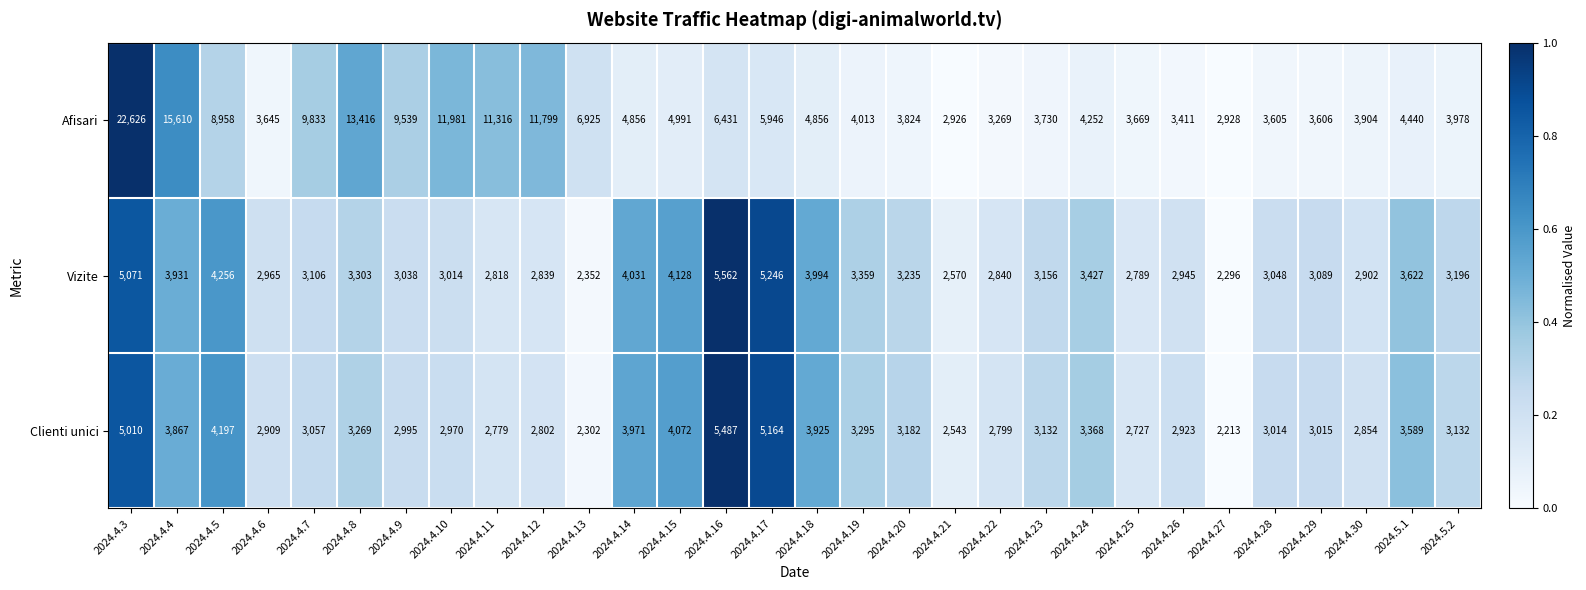

Between 2024.4.17 and 2024.4.21, which series saw the biggest shift?

Afisari